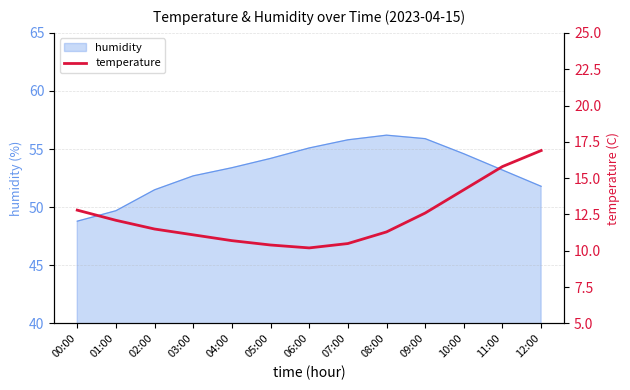

Does the chart display data point markers on the line(s)?

No